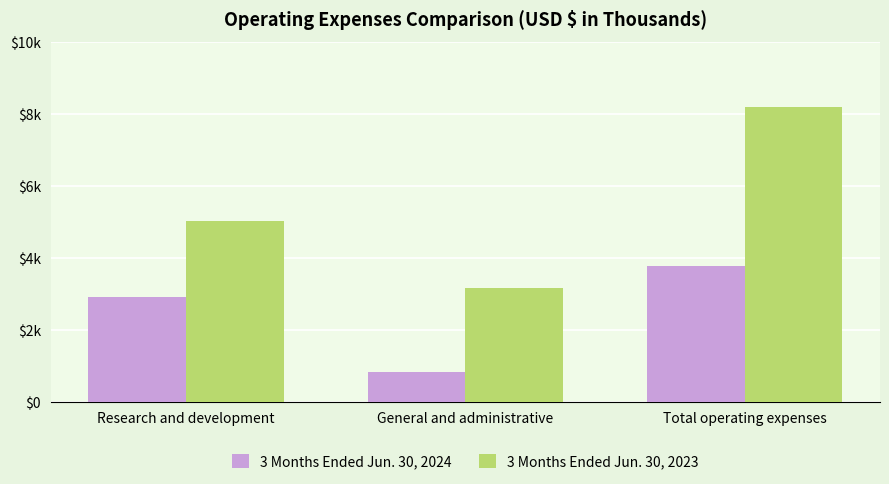

Which label corresponds to the largest value in the chart?

Total operating expenses